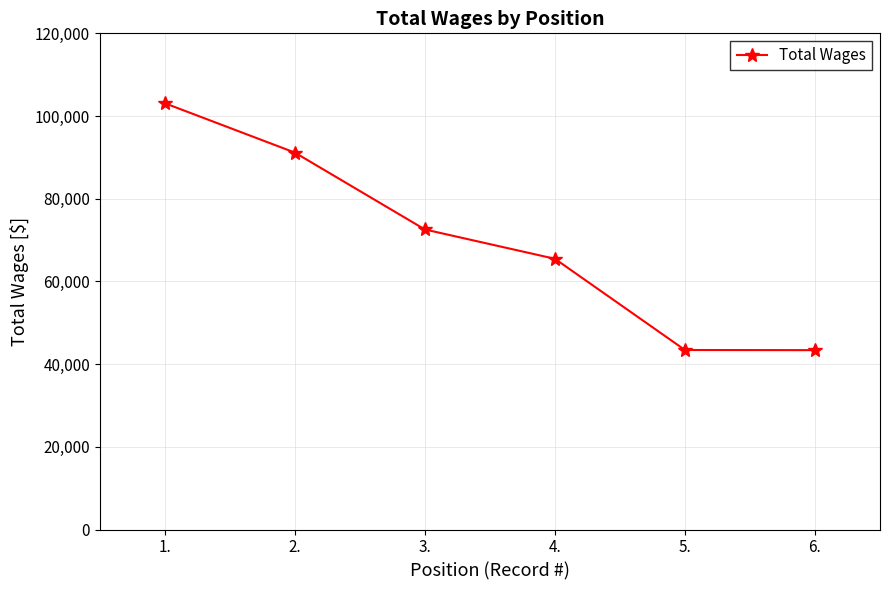

What is the greatest value displayed?

103098